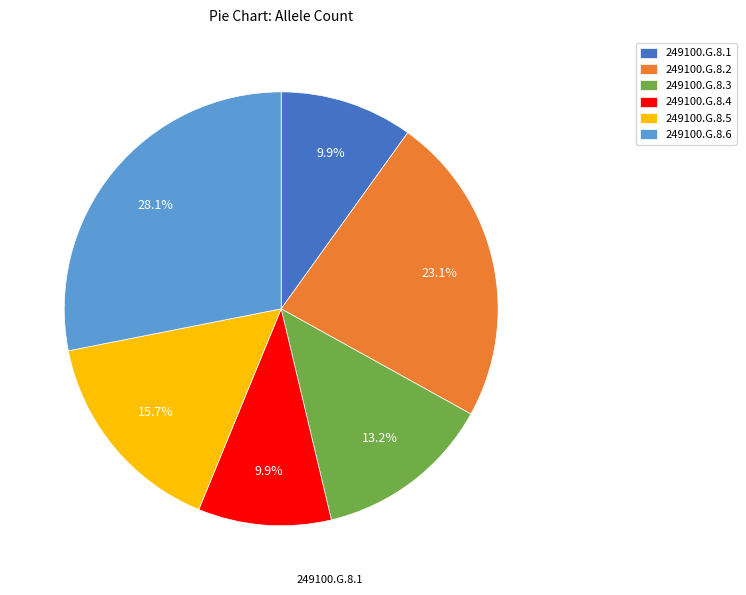

Do 249100.G.8.3 and 249100.G.8.5 together represent more than half of the pie?

No